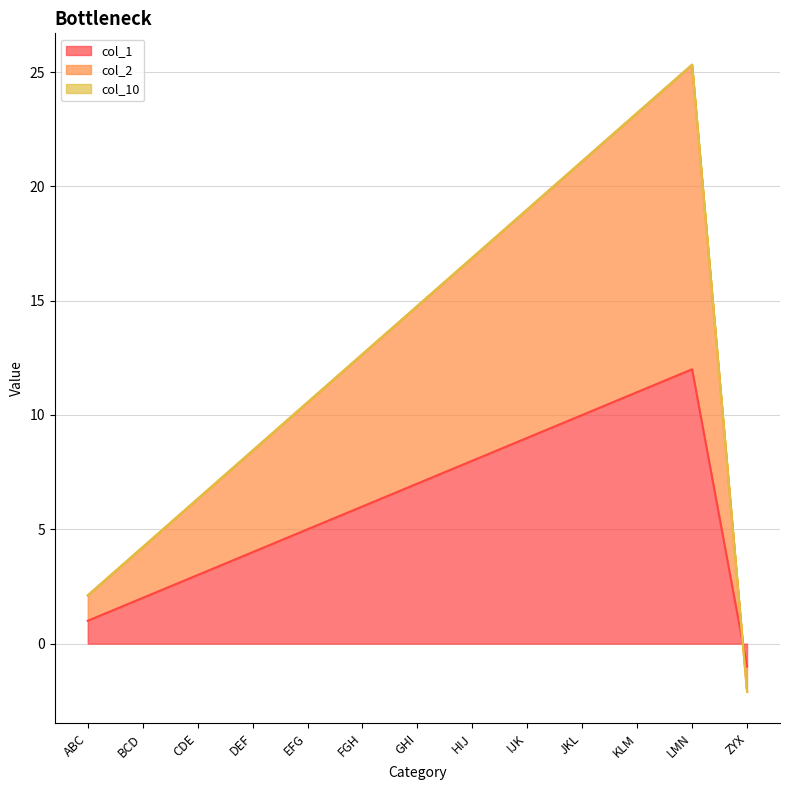

What is the difference between the highest and lowest values at IJK?

10.0